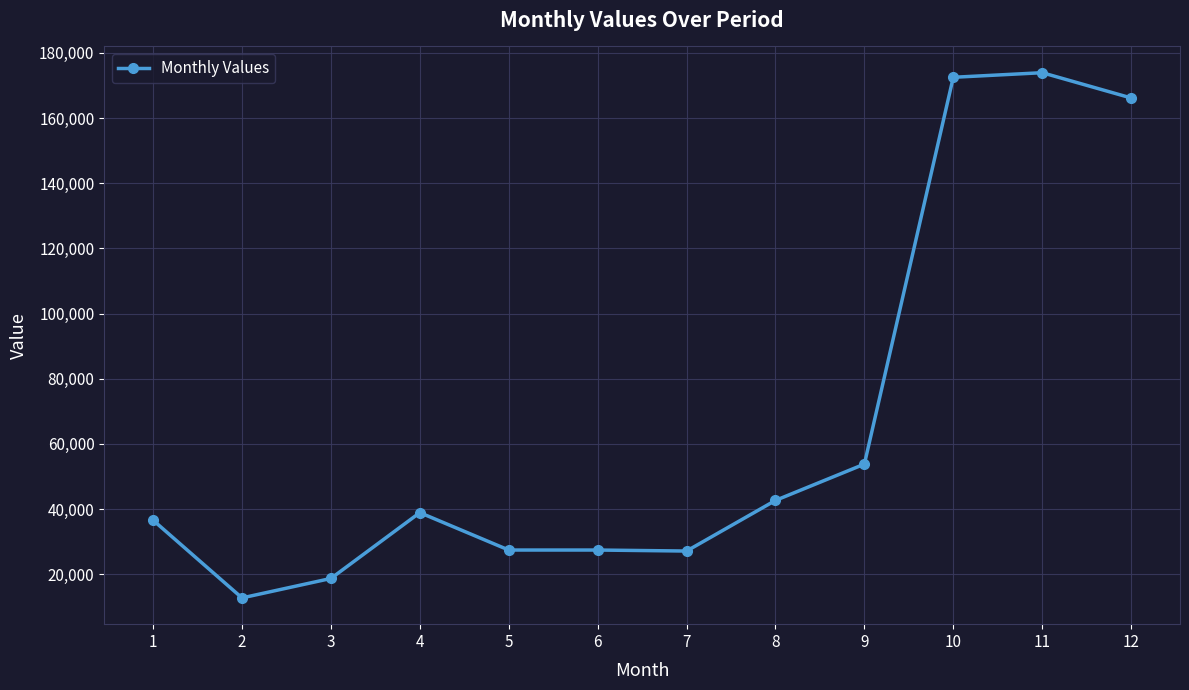

Where is the first local maximum?

4